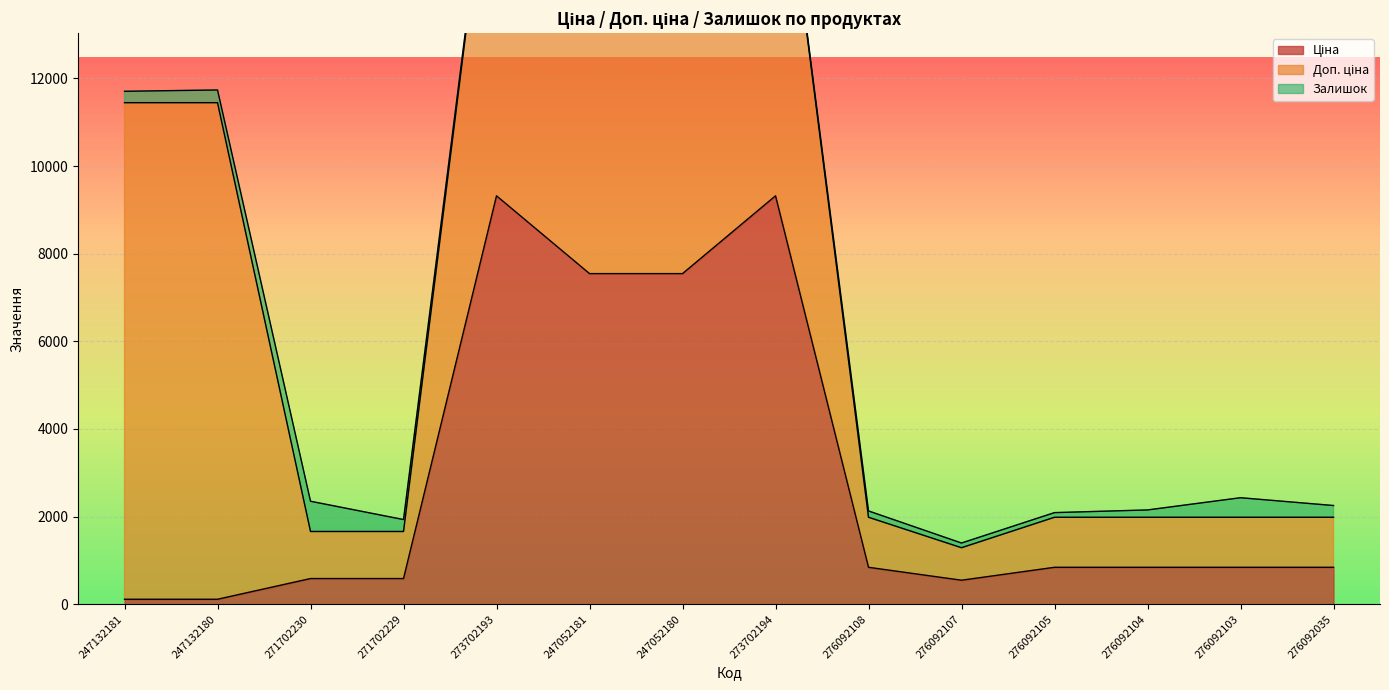

True or false: Залишок and Доп. ціна cross at least once.

False